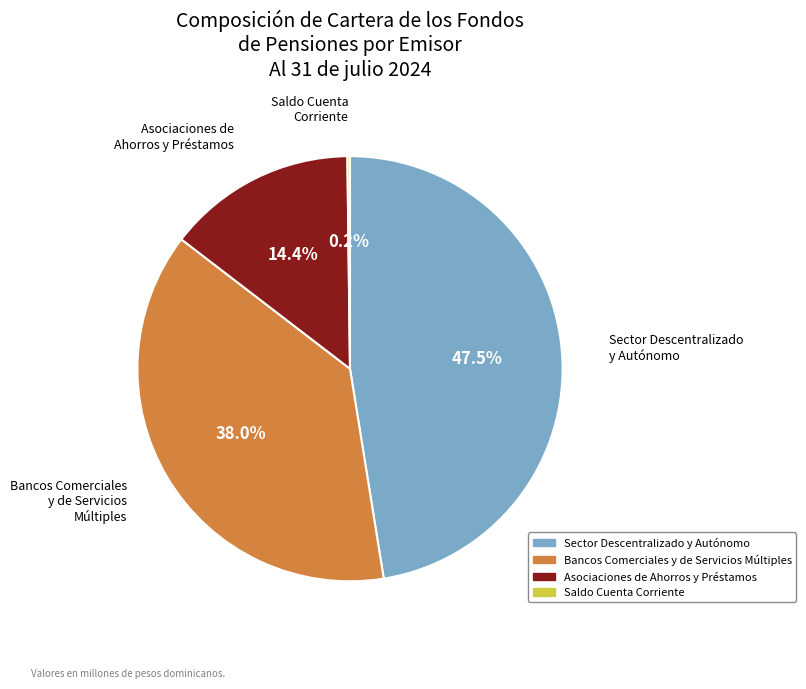

What percentage is NOT represented by Bancos Comerciales y de Servicios Múltiples?

62.0%